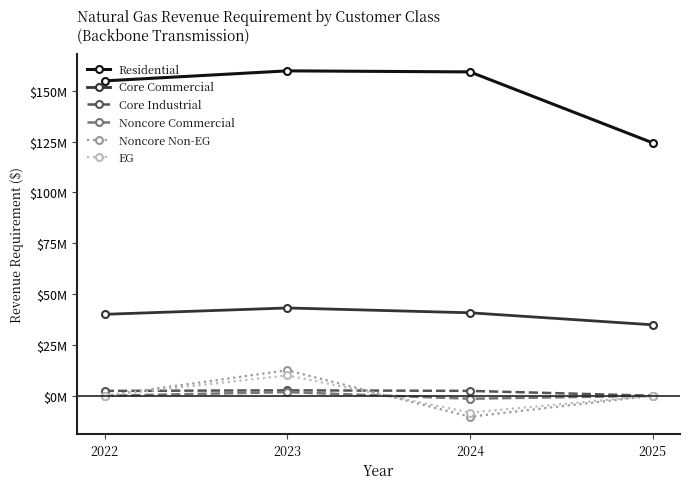

What is the average value of the Core Commercial series?

39732600.8